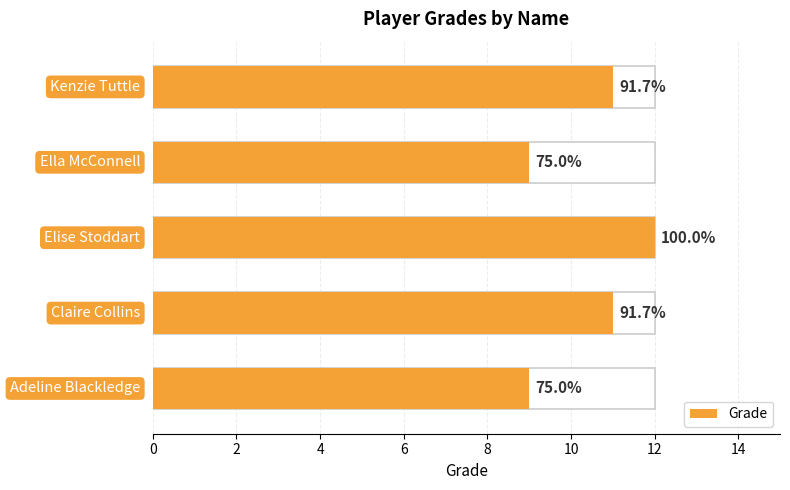

The chart shows a value of 19 at 4. True or false?

False